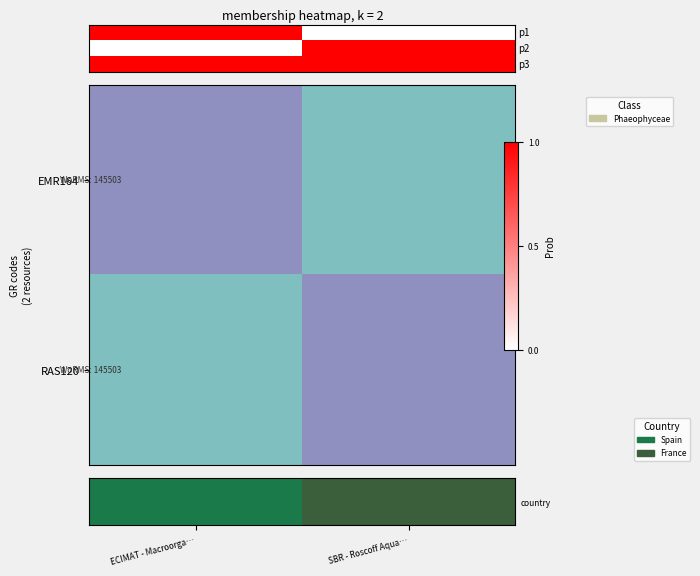

At which label is p3 closest to 1?

ECIMAT - Macroorga…